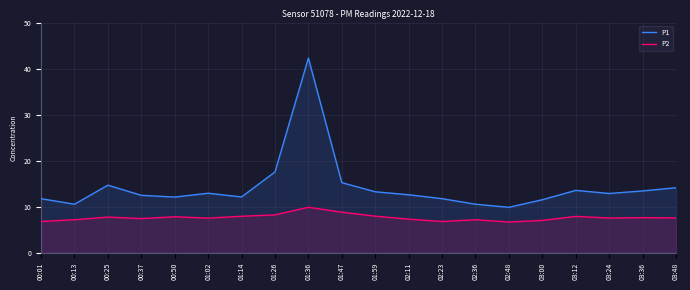

What is the minimum value shown in the chart?

6.7